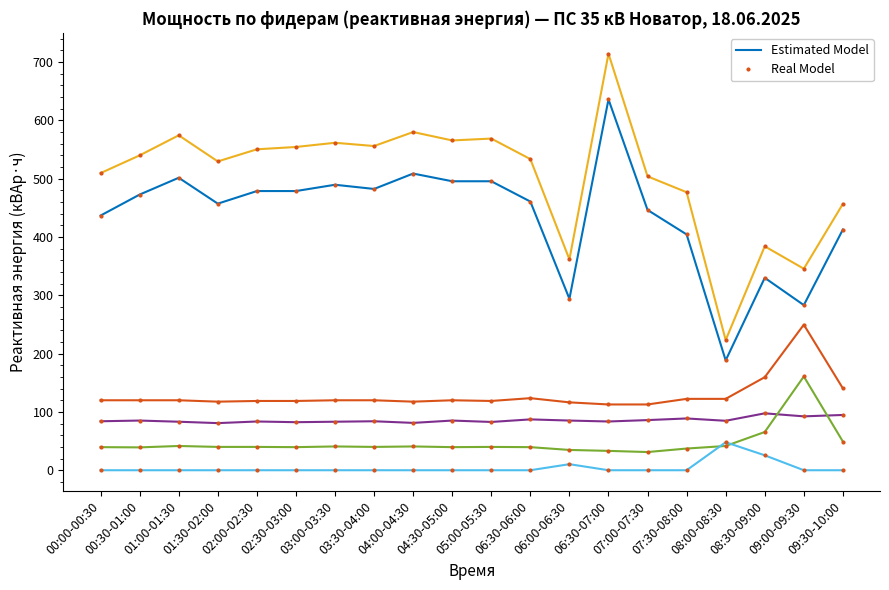

How many distinct data groups are displayed?

6